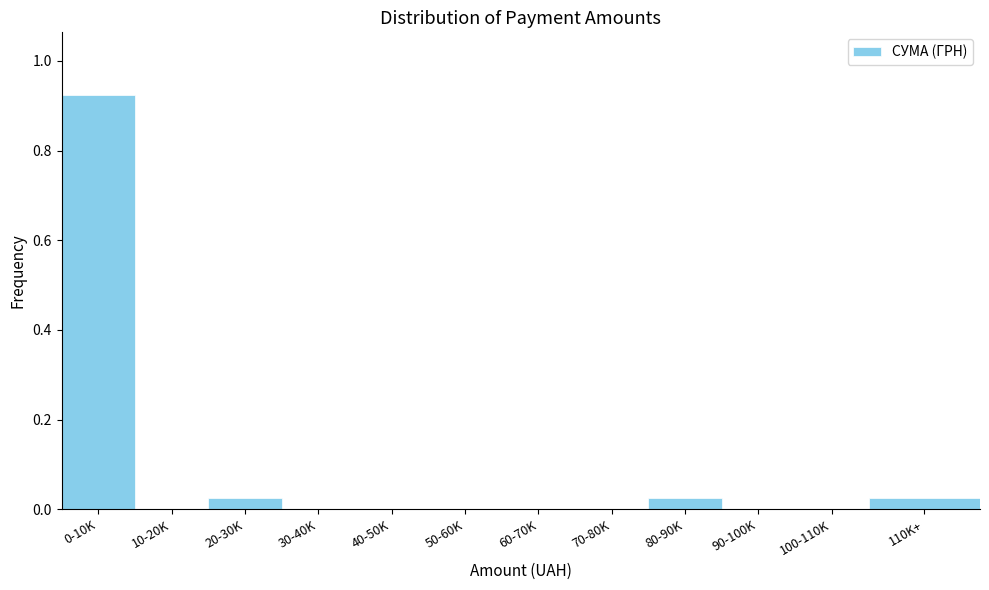

The chart shows a value of 0.0 at 90-100K. True or false?

True